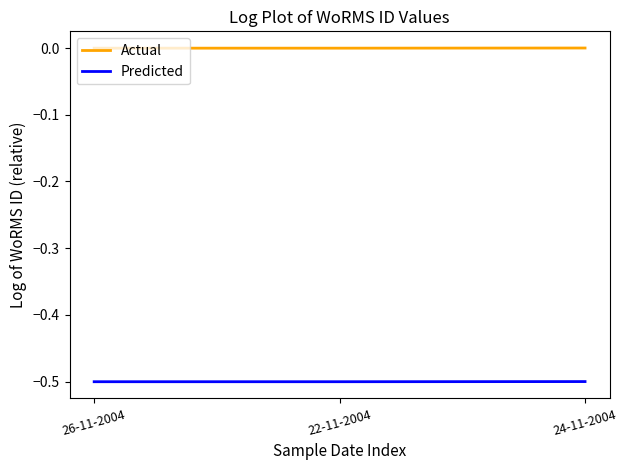

What is the sum of the Predicted values at 26-11-2004 and 24-11-2004?

-1.0